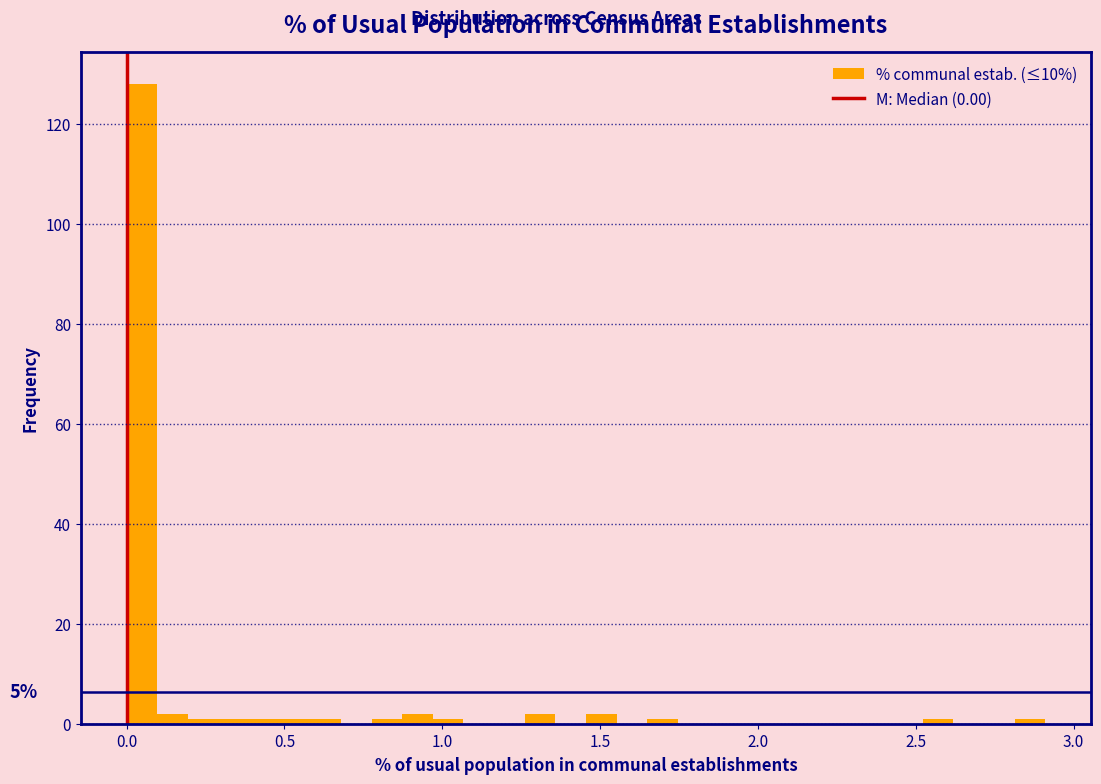

Read against the x-axis, roughly where is the centre of the tallest bar?

0.05